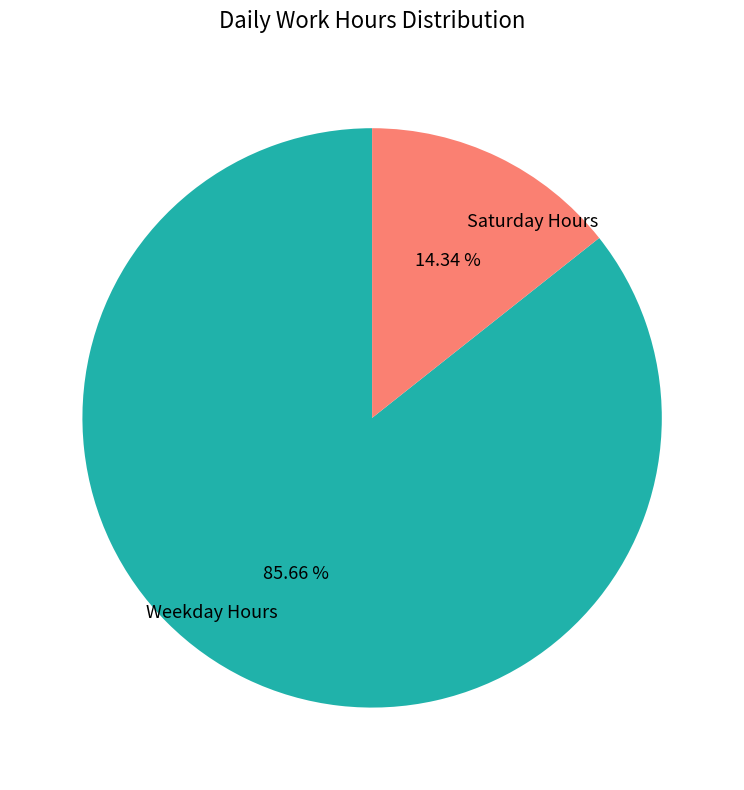

Is the sum of Weekday Hours and Saturday Hours greater than half?

Yes